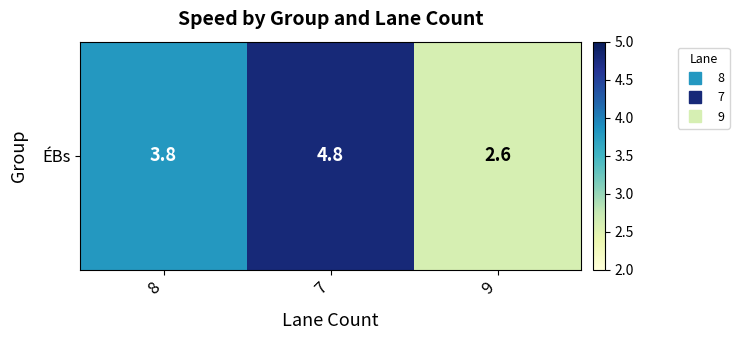

Rank the categories by value from lowest to highest.

9, 8, 7